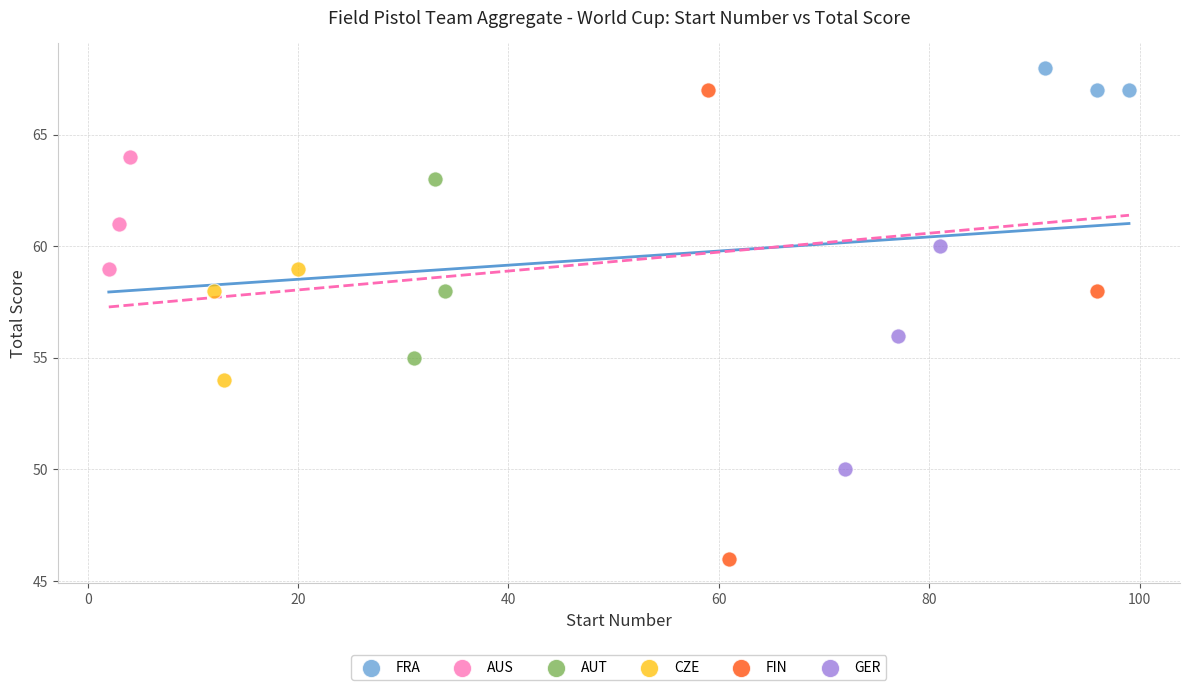

Which series reaches the minimum Y coordinate?

FIN